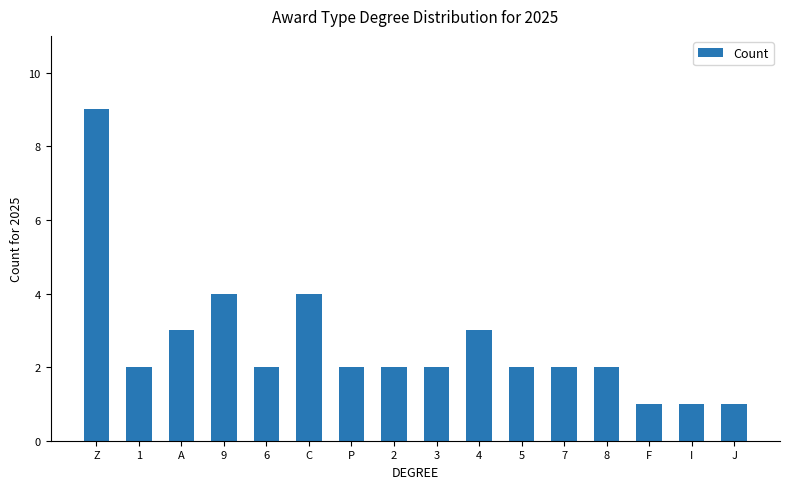

Which label corresponds to the largest value in the chart?

Z